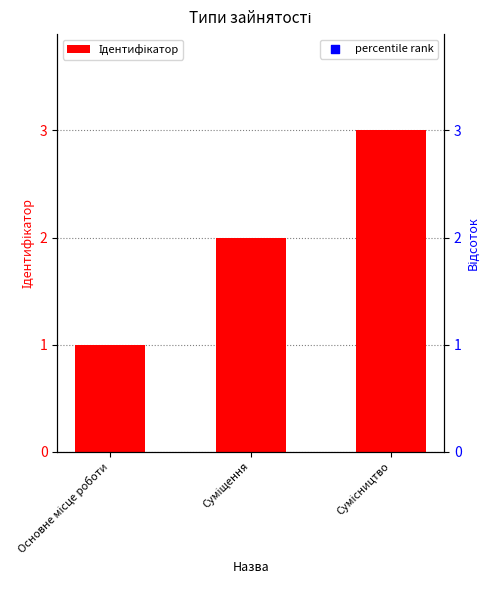

Which series contains the highest Y value?

percentile rank